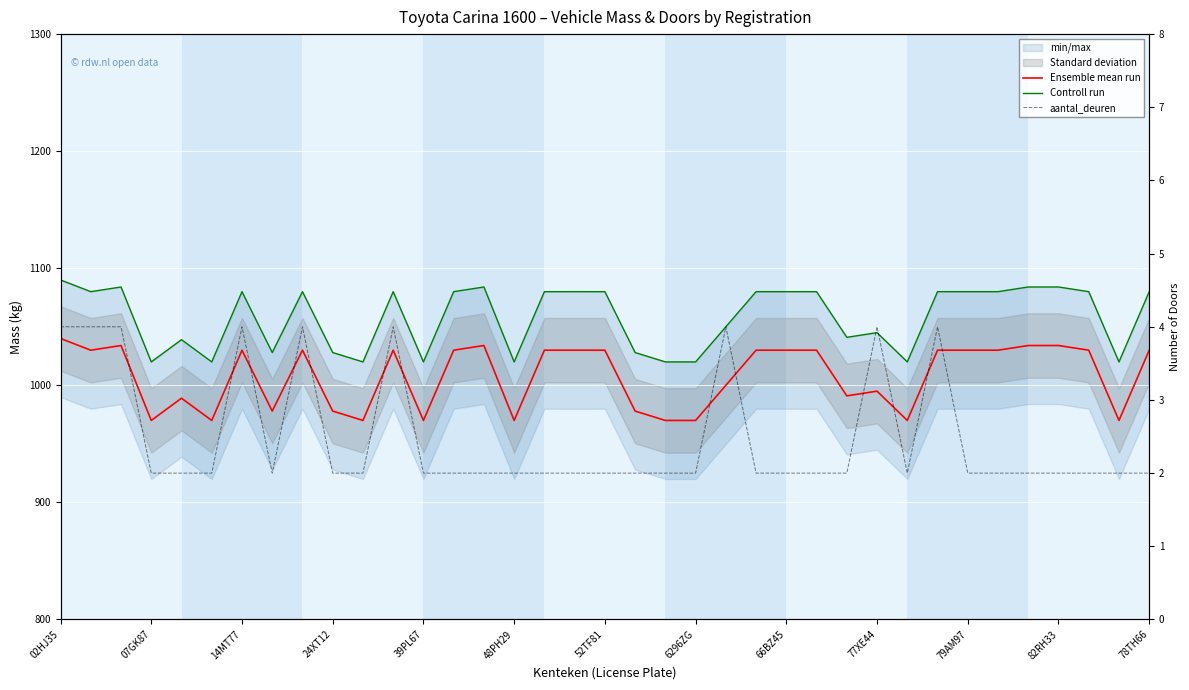

Rank the series by their maximum value, from highest to lowest.

Controll run, Ensemble mean run, aantal_deuren